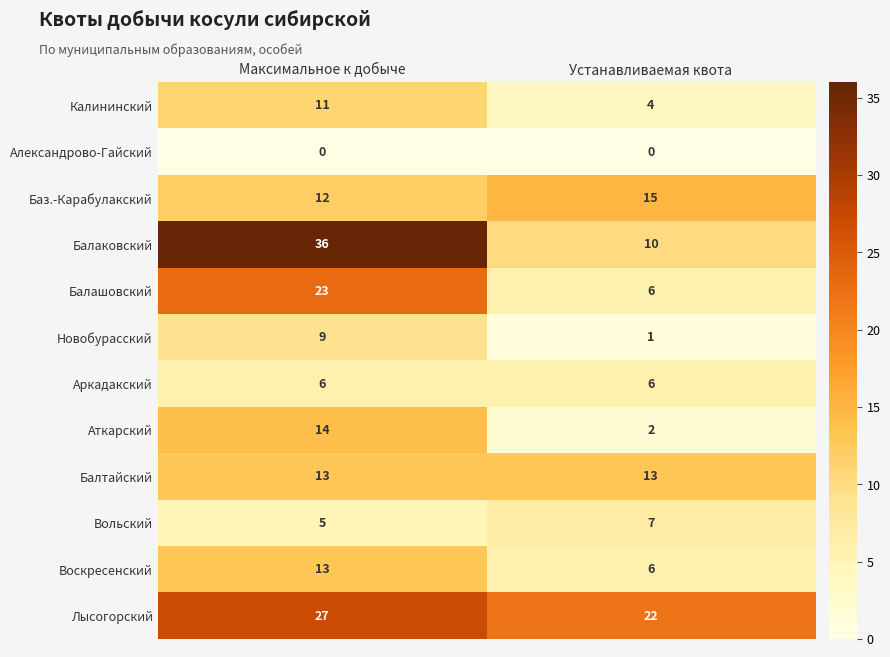

Between Максимальное к добыче and Устанавливаемая квота, which series saw the biggest shift?

Балаковский